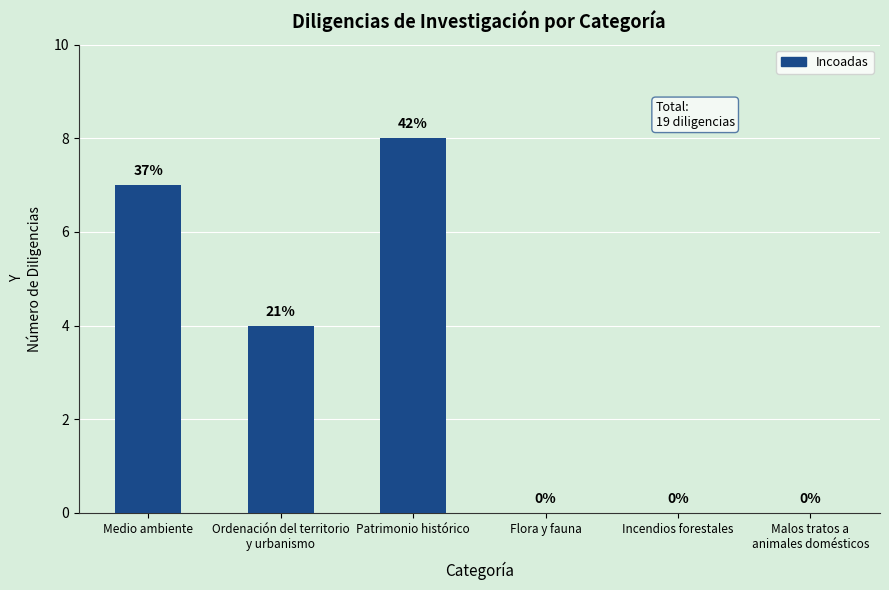

True or false: the data shows 9 at Medio ambiente.

False